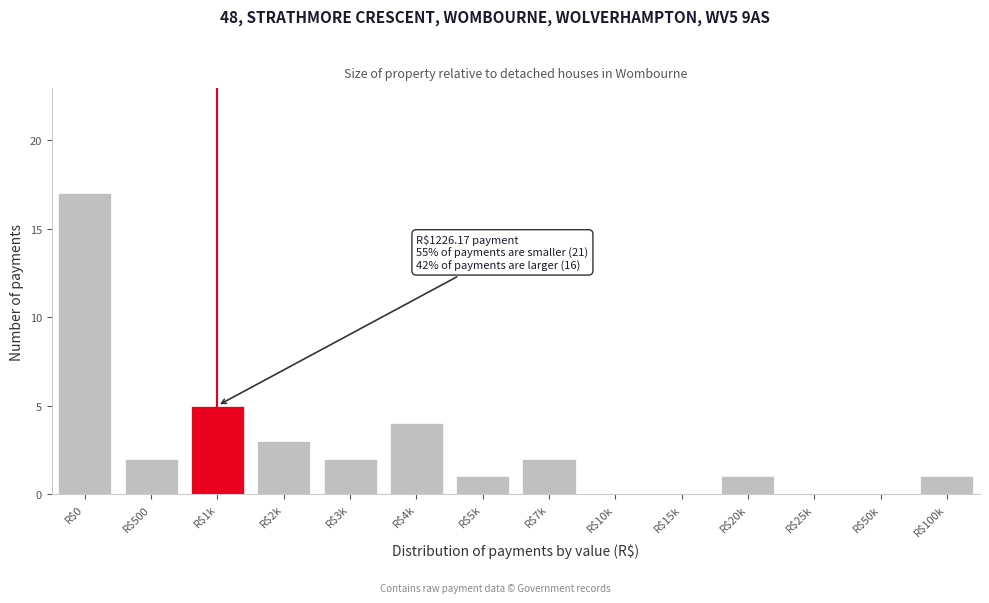

What is the maximum value shown in the chart?

17